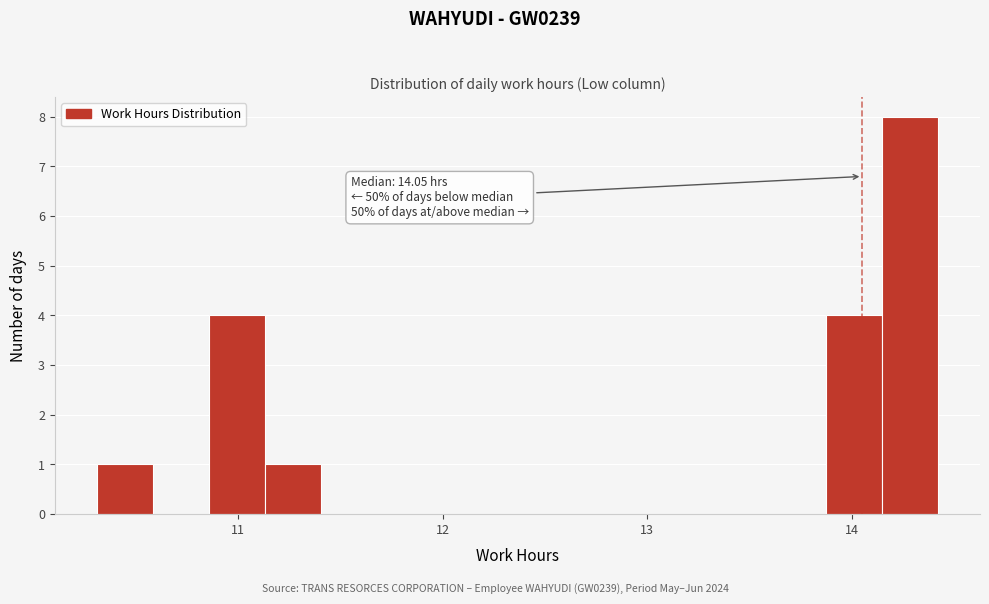

Around what value on the x-axis is the tallest bar? Give the approximate position of its centre, as read against the axis.

14.3